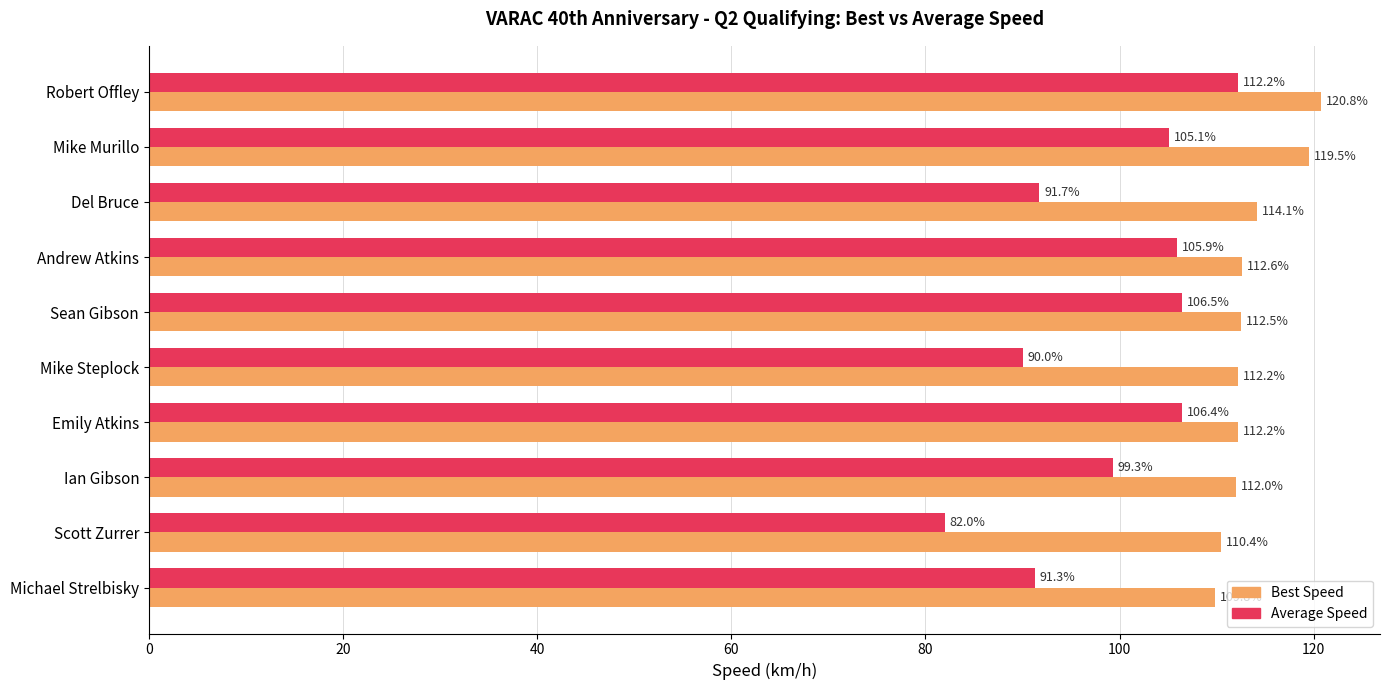

Between Mike Steplock and Scott Zurrer, which series saw the biggest shift?

Average Speed